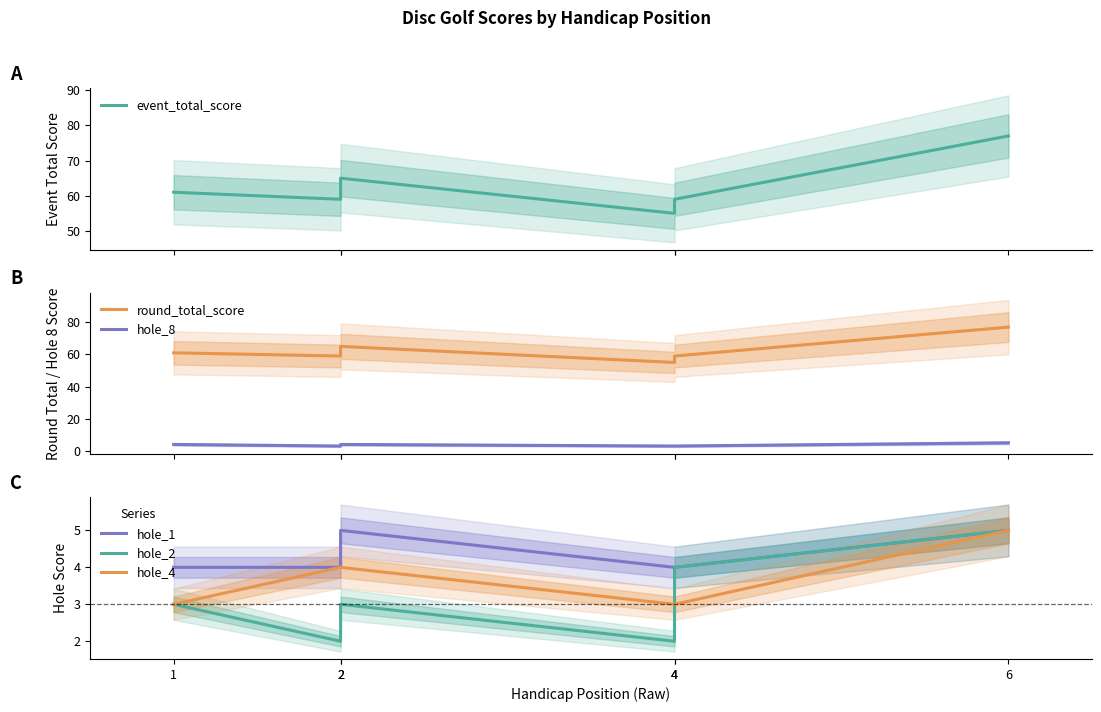

Reading right to left, extract all data points from this chart.

event_total_score: 6=77	4=59	4=55	2=65	2=59	1=61
round_total_score: 6=77	4=59	4=55	2=65	2=59	1=61
hole_8: 6=5	4=3	4=3	2=4	2=3	1=4
hole_1: 6=5	4=4	4=4	2=5	2=4	1=4
hole_2: 6=5	4=4	4=2	2=3	2=2	1=3
hole_4: 6=5	4=3	4=3	2=4	2=4	1=3